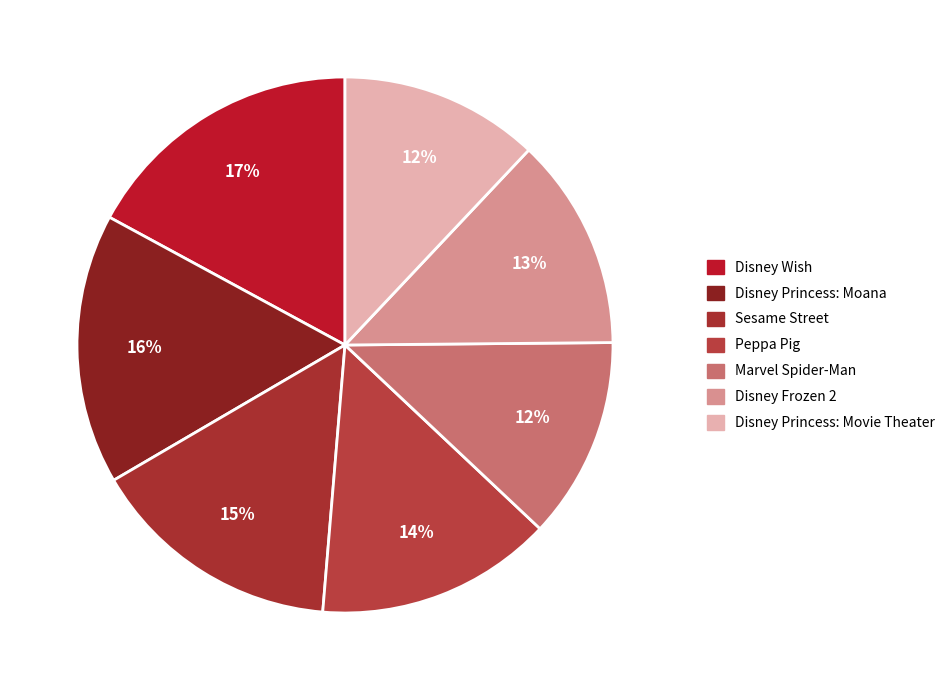

How many slices are in this pie chart?

7